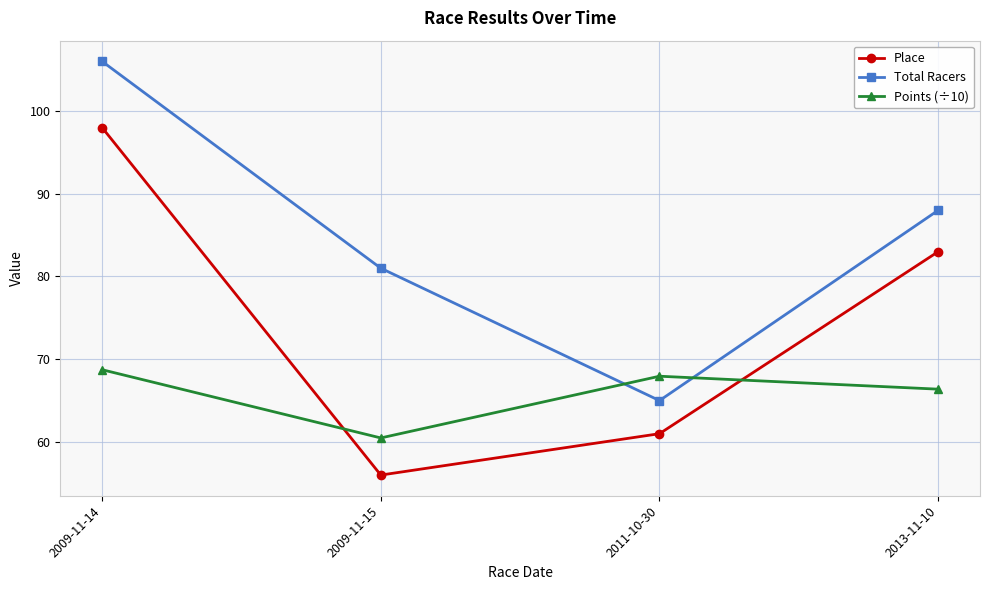

At which category is the sum across all series the highest?

2009-11-14